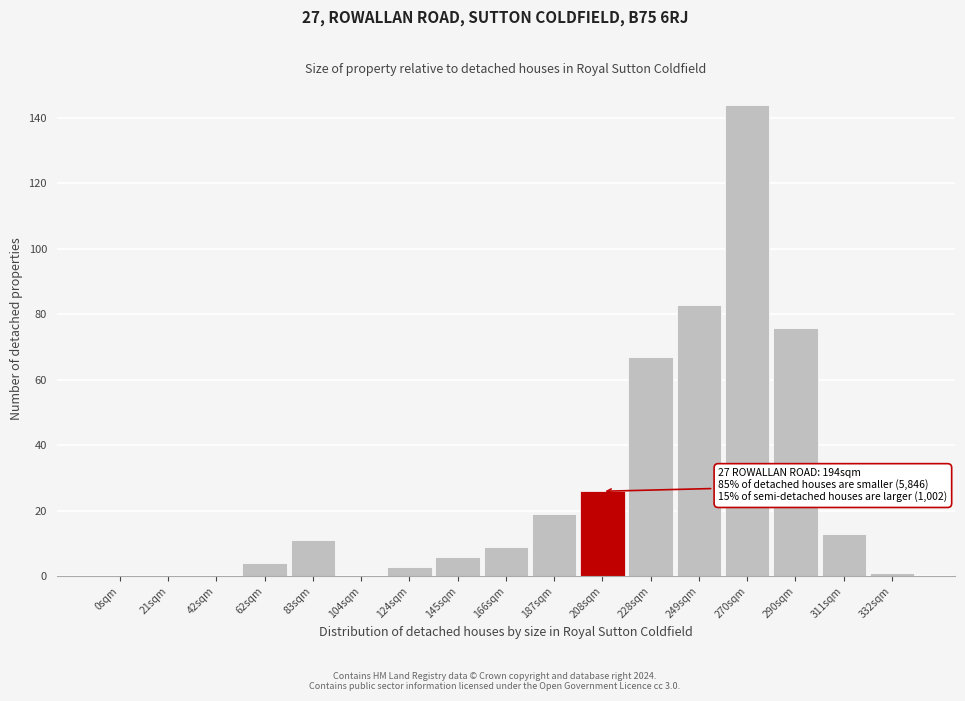

Reading left to right, transcribe all the data shown in this chart.

0sqm=0	21sqm=0	42sqm=0	62sqm=4	83sqm=11	104sqm=0	124sqm=3	145sqm=6	166sqm=9	187sqm=19	208sqm=26	228sqm=67	249sqm=83	270sqm=144	290sqm=76	311sqm=13	332sqm=1